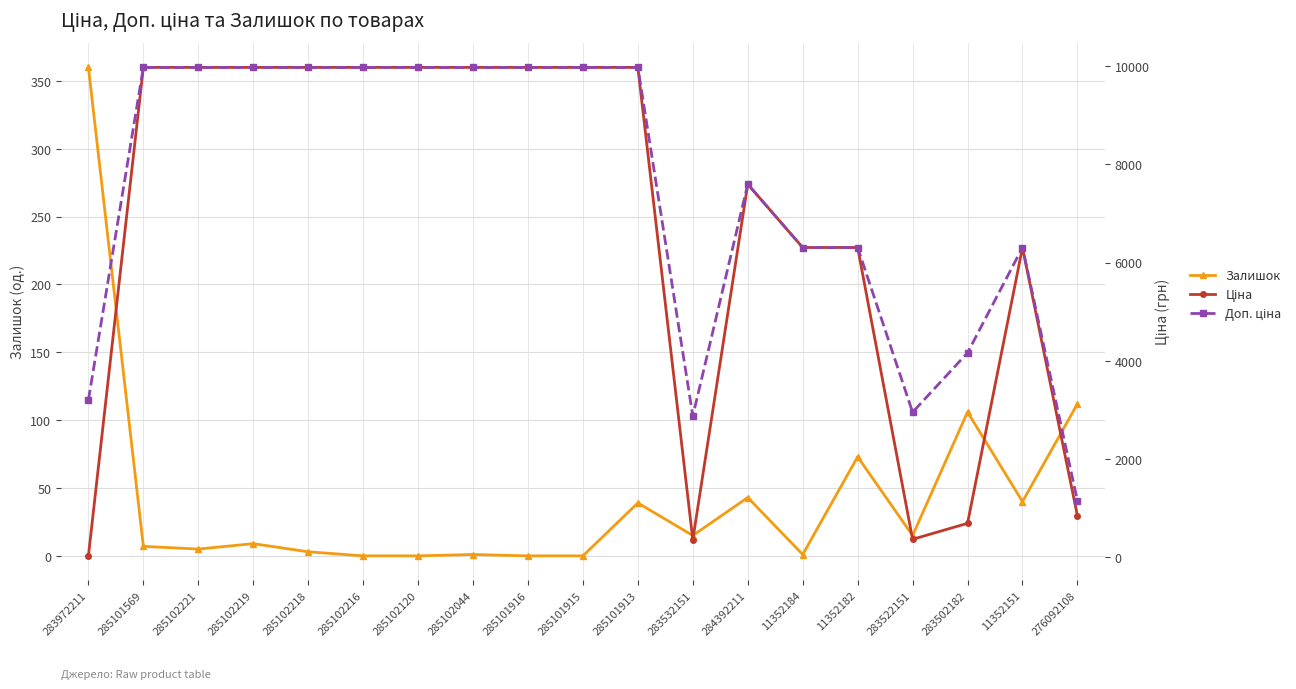

What is the maximum value for Доп. ціна?

9975.0